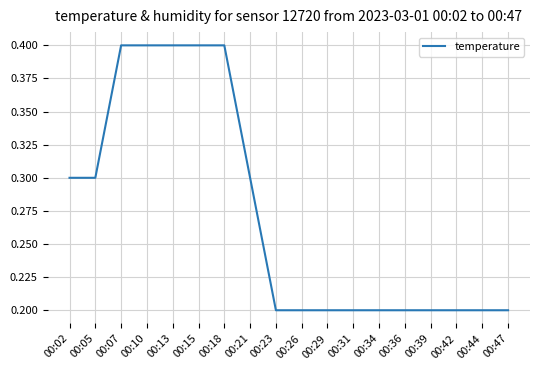

What is the change in value from 00:10 to 00:21?

-0.1